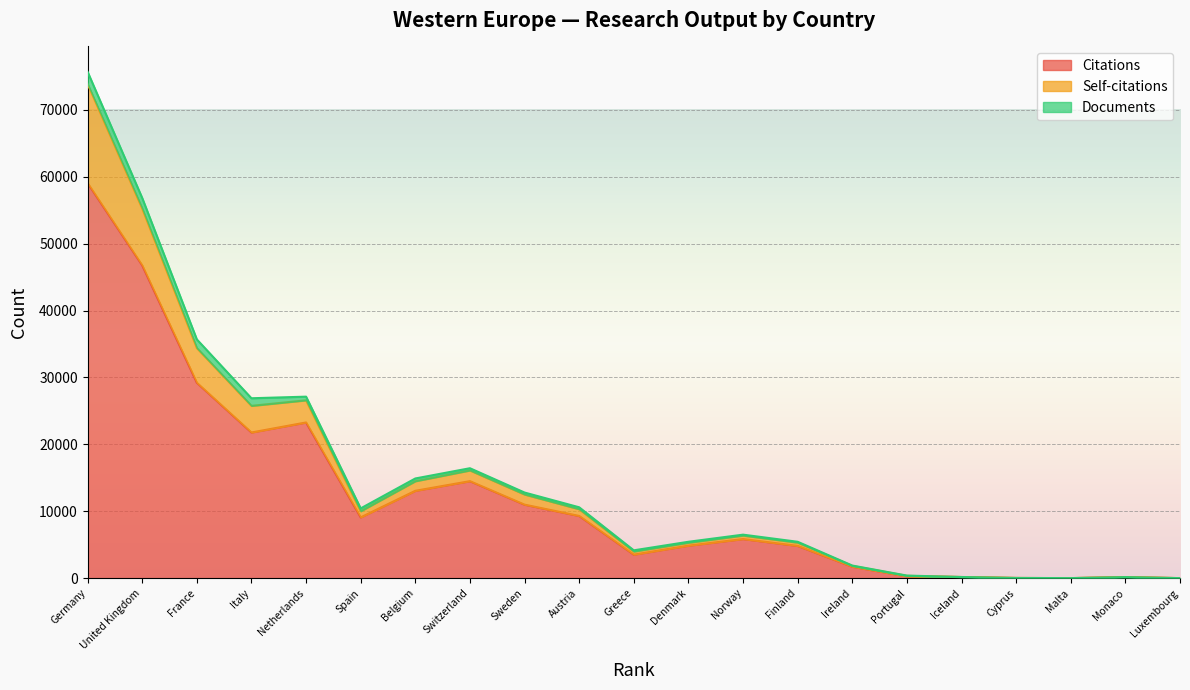

At which category is the sum across all series the highest?

Germany